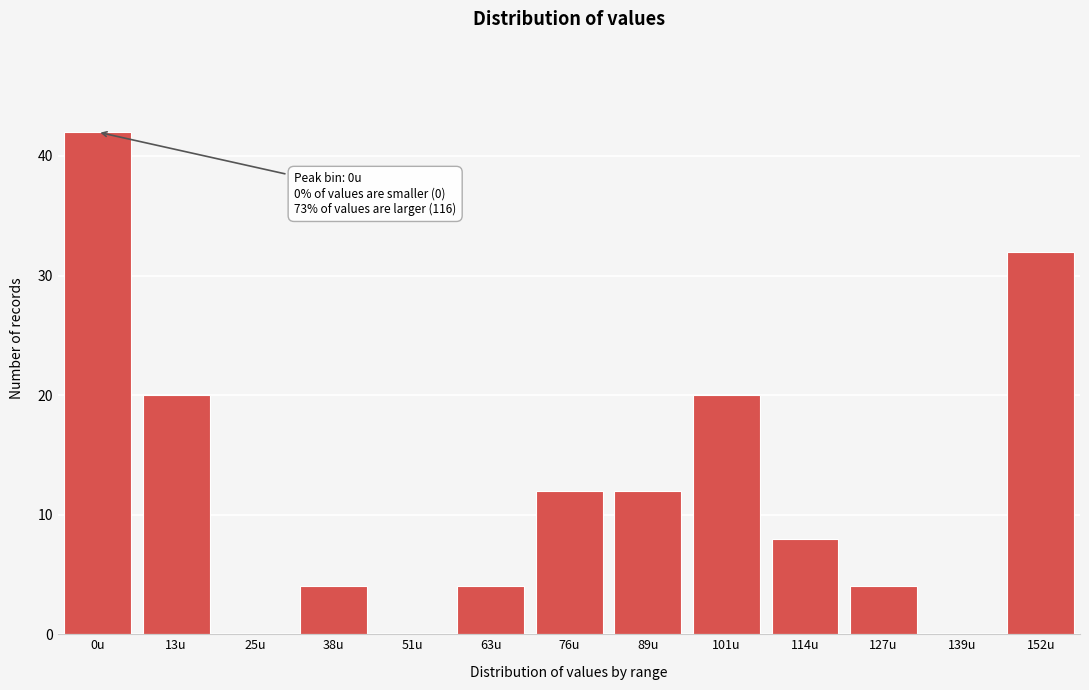

Reading right to left, what are all the values shown in this chart?

152u=32	139u=0	127u=4	114u=8	101u=20	89u=12	76u=12	63u=4	51u=0	38u=4	25u=0	13u=20	0u=42